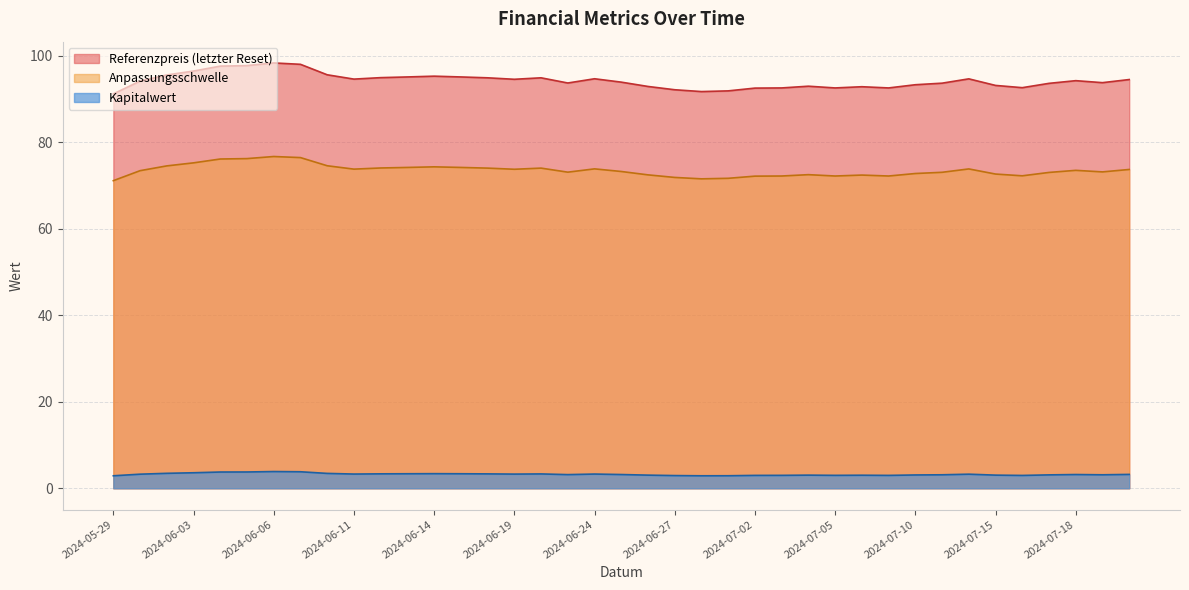

List the labels in order of Anpassungsschwelle value, largest first.

2024-06-06, 2024-06-07, 2024-06-05, 2024-06-04, 2024-06-03, 2024-06-10, 2024-05-31, 2024-06-14, 2024-06-17, 2024-06-13, 2024-06-12, 2024-06-20, 2024-06-18, 2024-06-24, 2024-07-12, 2024-06-11, 2024-06-19, 2024-07-22, 2024-07-18, 2024-05-30, 2024-06-25, 2024-07-19, 2024-06-21, 2024-07-11, 2024-07-17, 2024-07-10, 2024-07-15, 2024-07-04, 2024-06-26, 2024-07-08, 2024-07-16, 2024-07-09, 2024-07-05, 2024-07-03, 2024-07-02, 2024-06-27, 2024-07-01, 2024-06-28, 2024-05-29